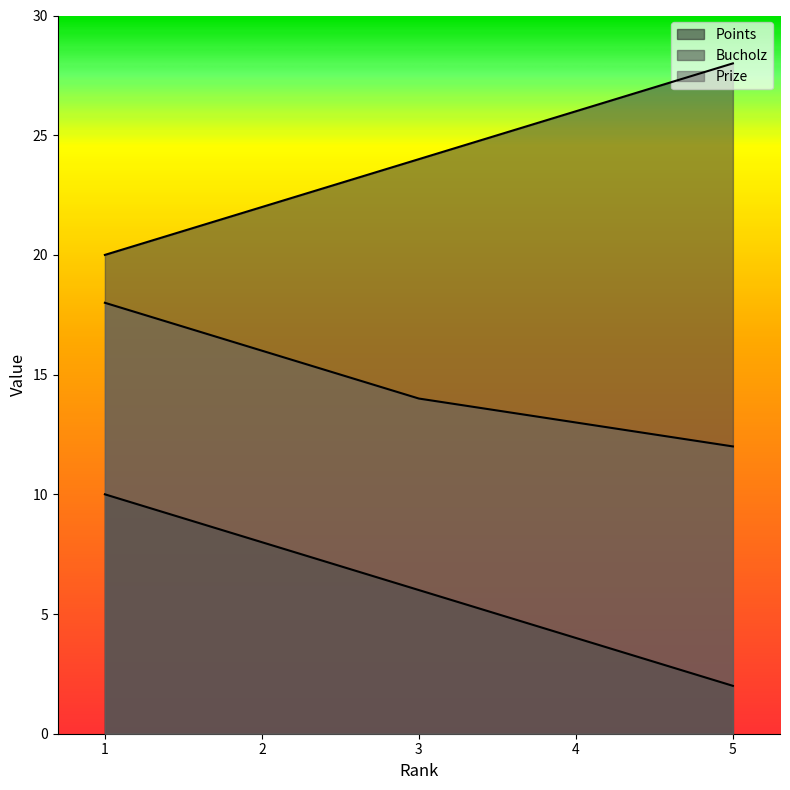

What is the value of the Points point at the 5th from the left?

2